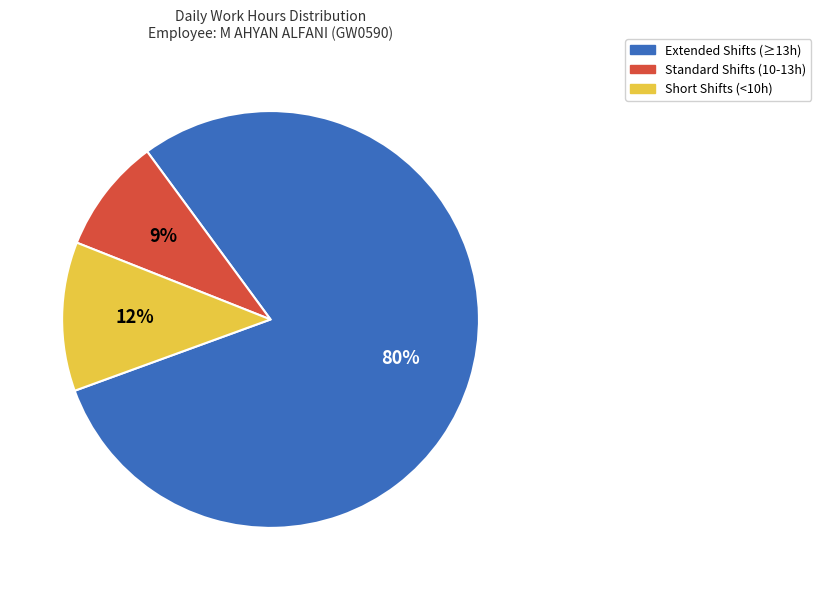

What percentage is the Standard Shifts (10-13h) slice, to the nearest percent?

9%